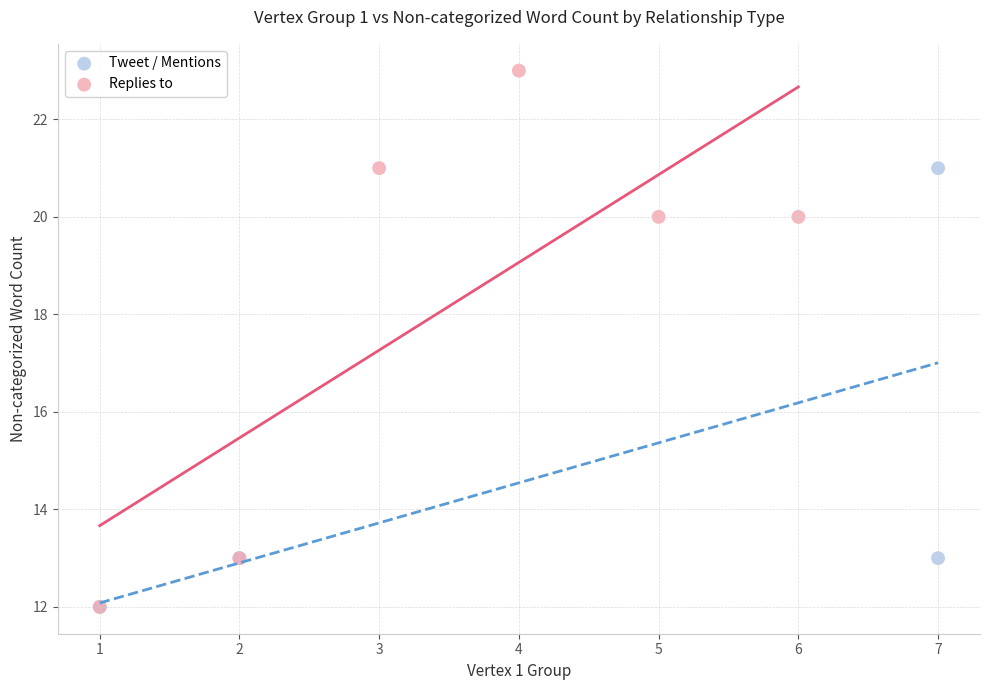

Which series reaches the maximum Y coordinate?

Replies to